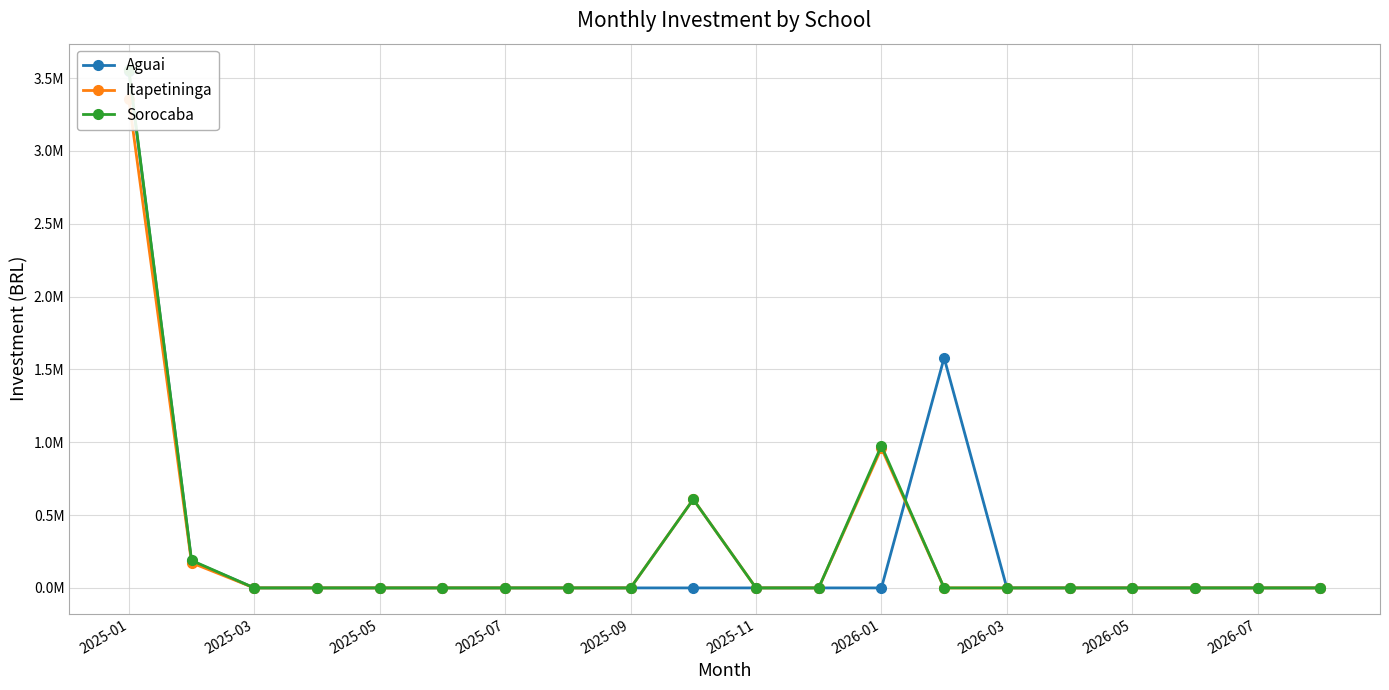

What are all the series names shown in the legend?

Aguai, Itapetininga, Sorocaba